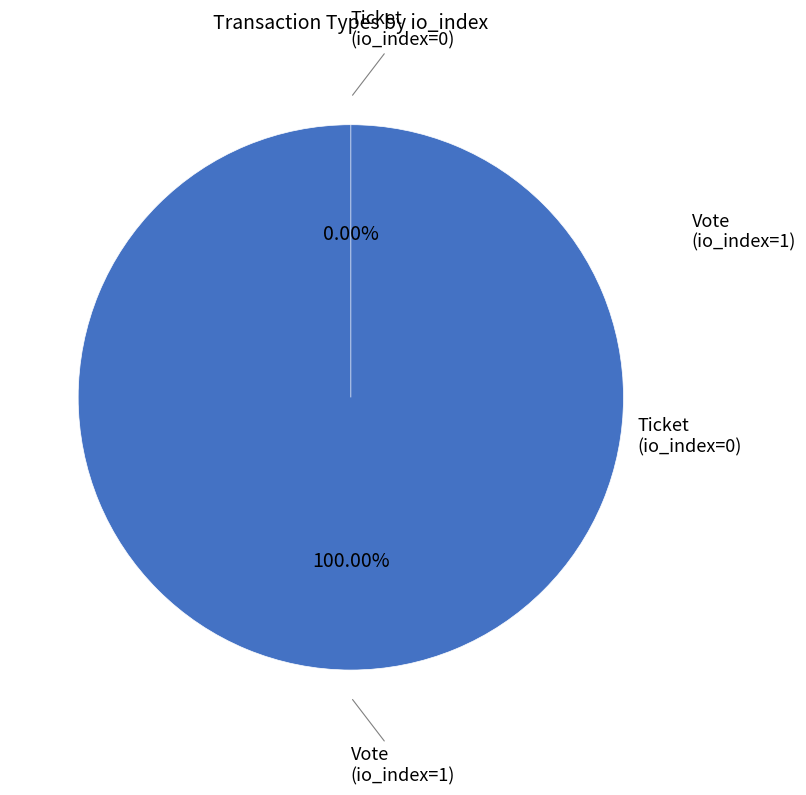

Rank the categories by value from lowest to highest.

Ticket (io_index=0), Vote (io_index=1)